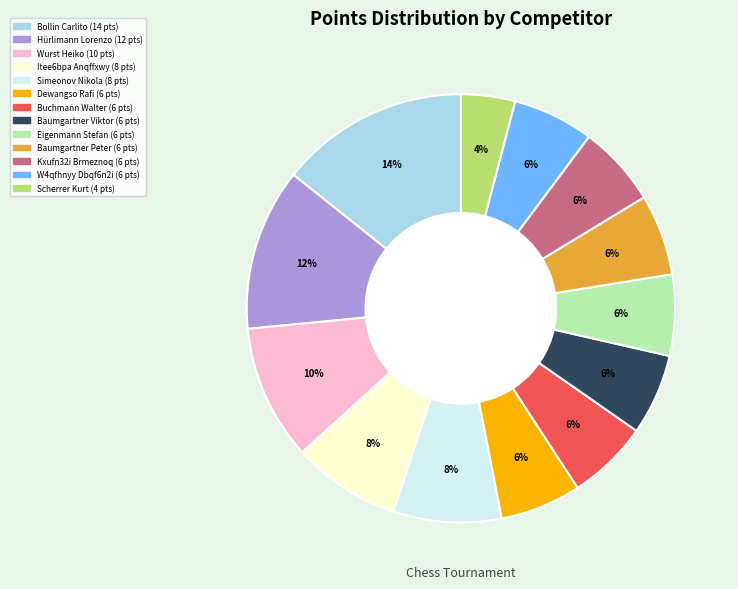

What percentage is the Eigenmann Stefan slice, to the nearest percent?

6%